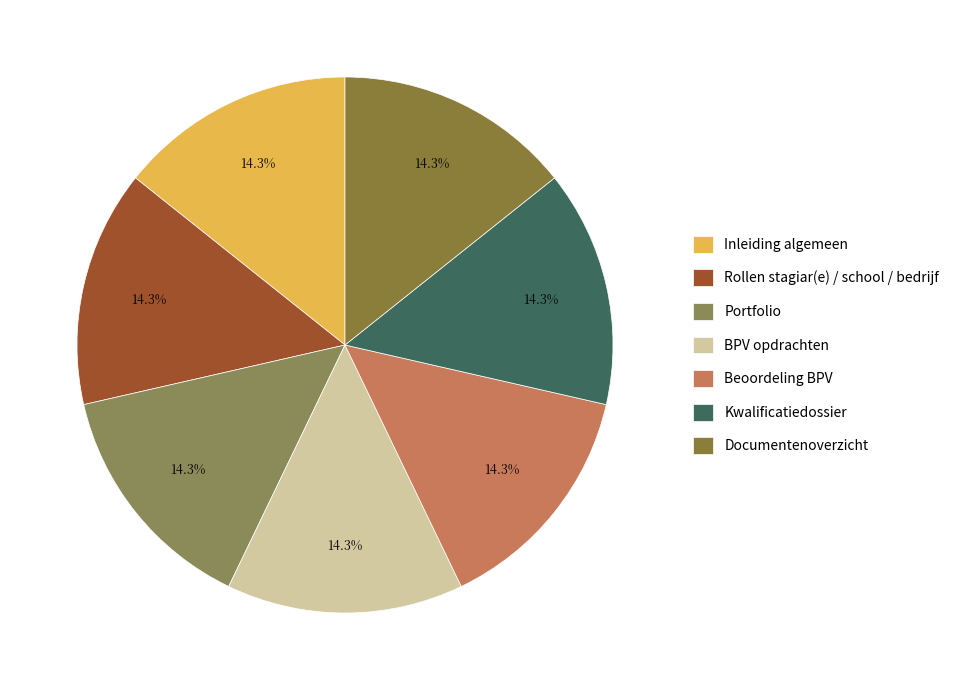

How many segments does this pie chart have?

7